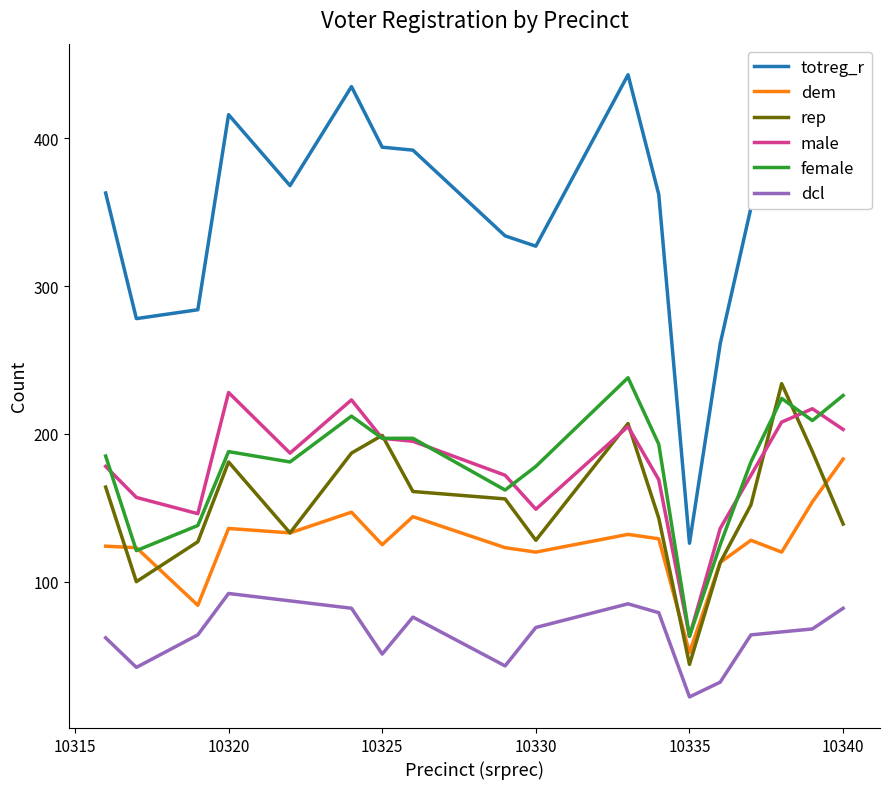

What is the average value of the totreg_r series?

357